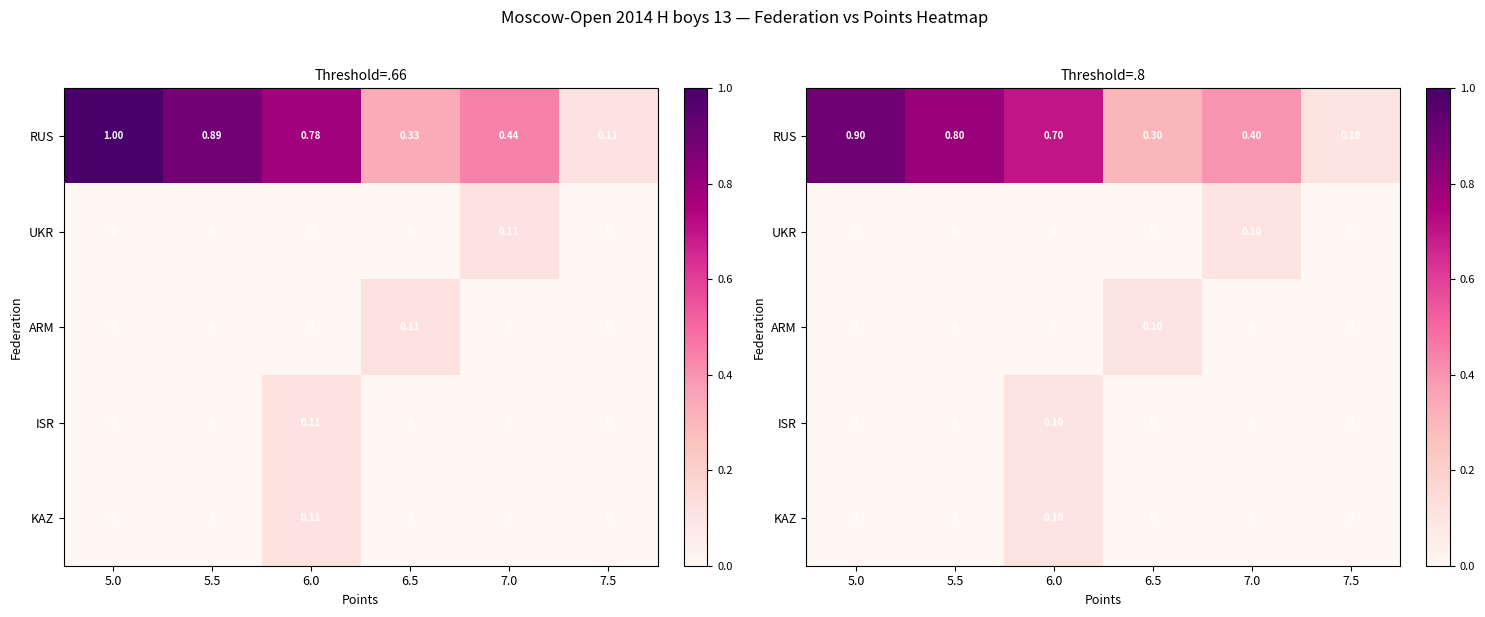

True or false: UKR has a value of 0.1 at 5.0.

False